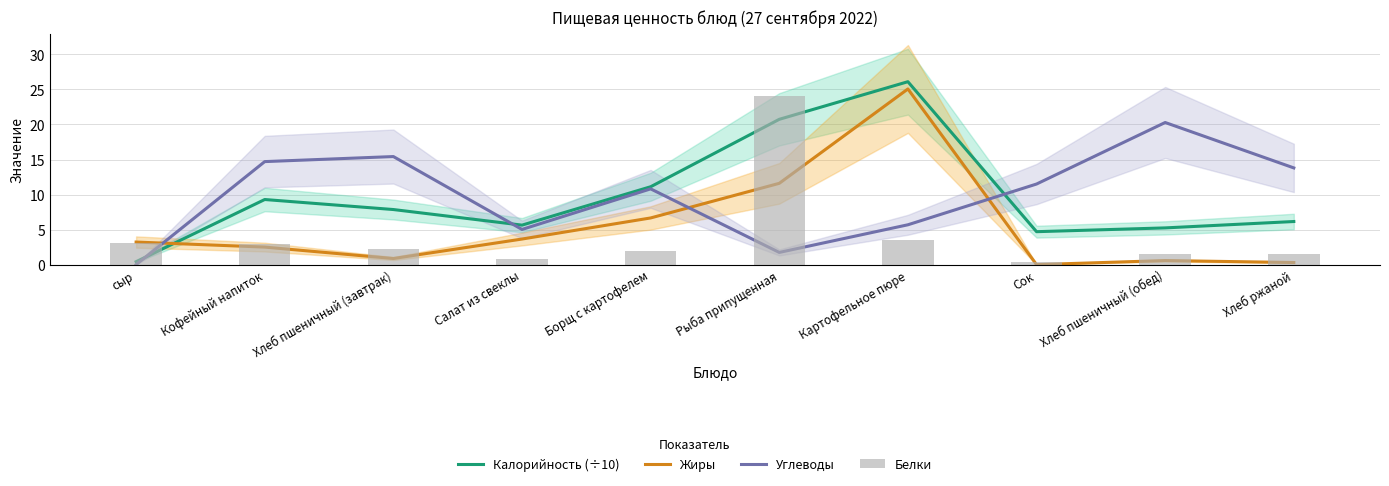

Between Салат из свеклы and Картофельное пюре, which series saw the biggest shift?

Жиры